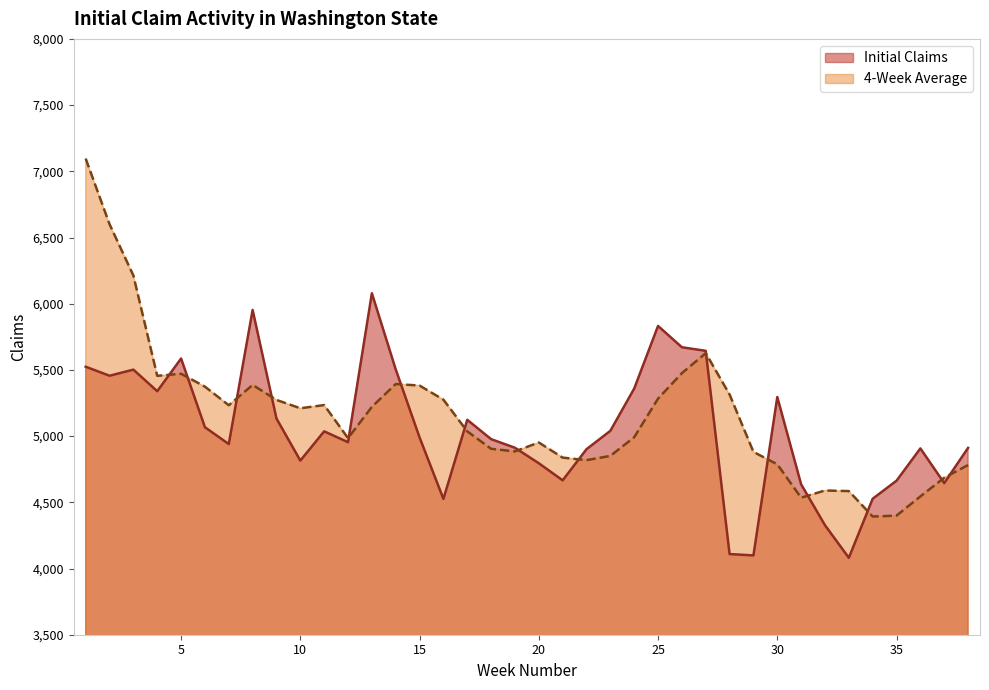

At which label is 4-Week Average closest to 5744?

27